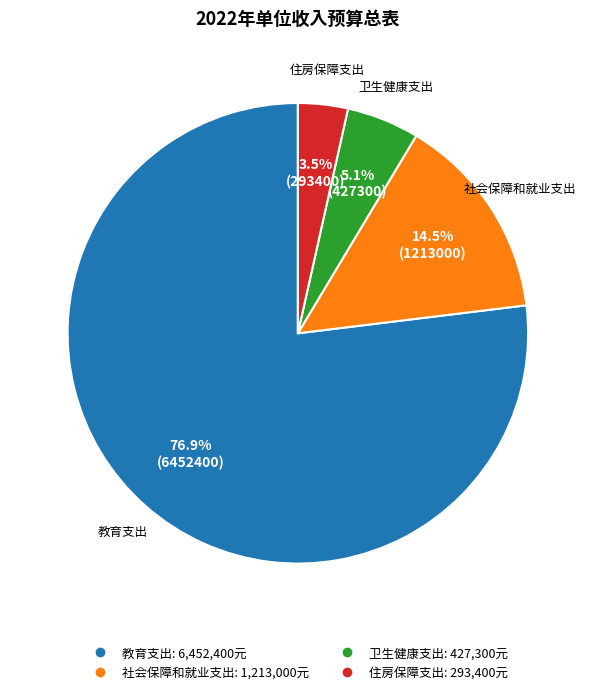

Rank the categories by value from lowest to highest.

住房保障支出, 卫生健康支出, 社会保障和就业支出, 教育支出